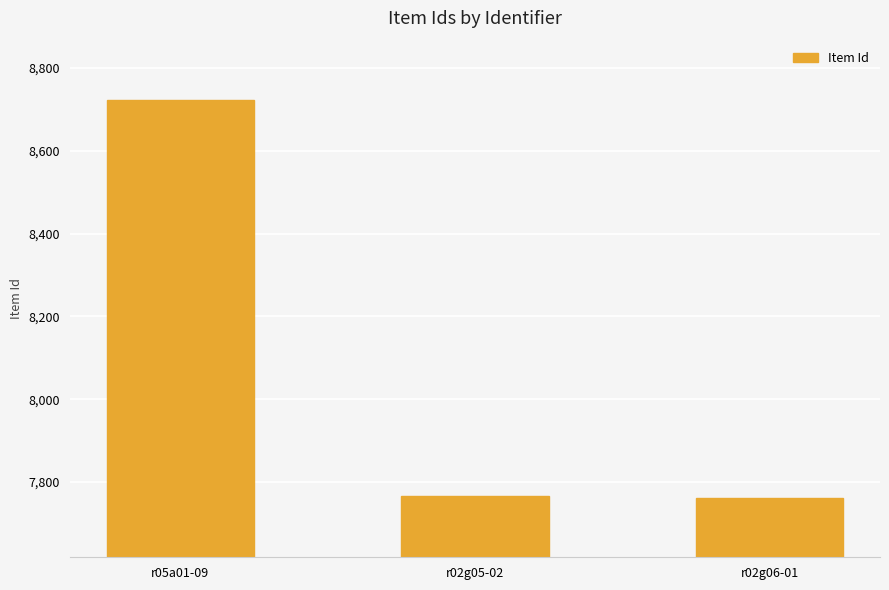

At which label is the value closest to 8242?

r02g05-02